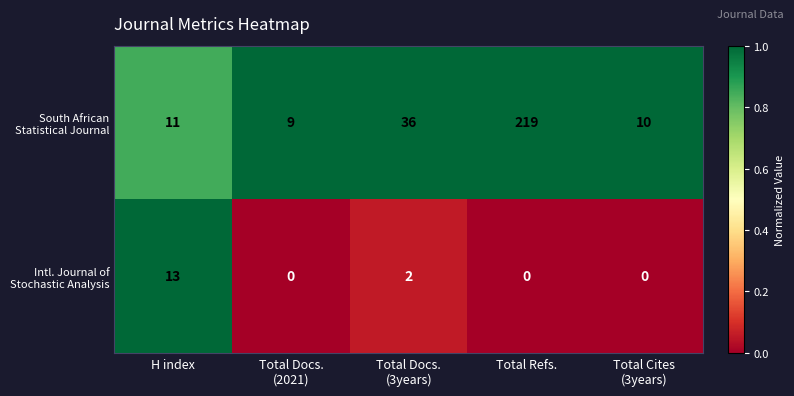

Which series has the widest spread of values?

South African Statistical Journal